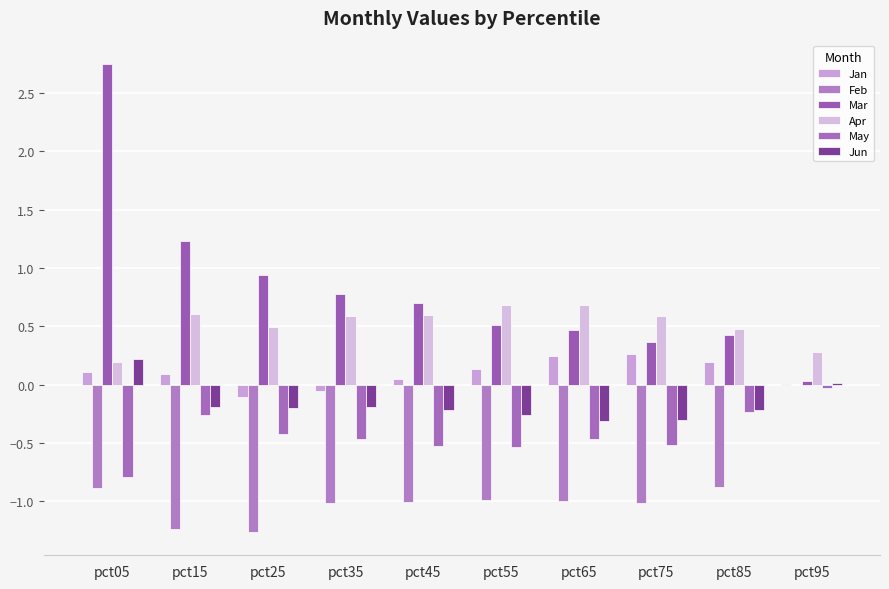

What is the maximum value for Jan?

0.3